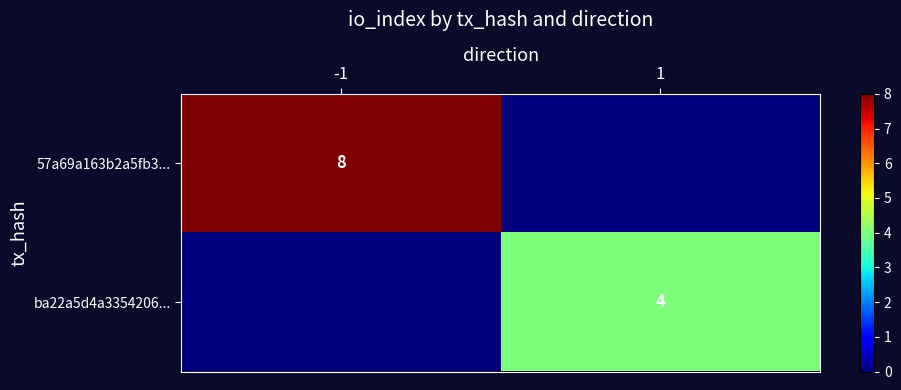

The 57a69a163b2a5fb3... series shows 8 at -1. True or false?

True